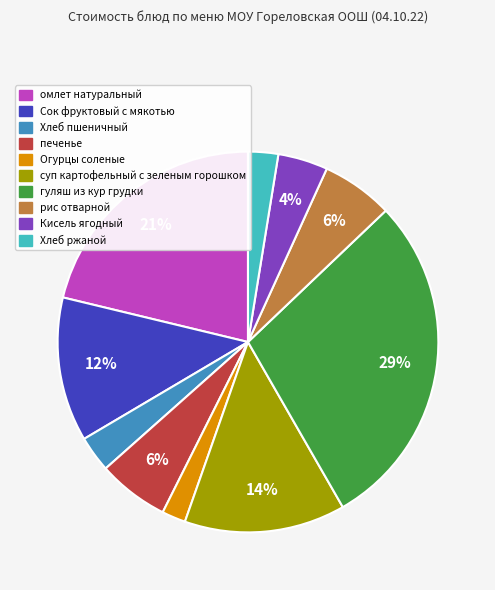

Which has a higher value, Кисель ягодный or Хлеб пшеничный?

Кисель ягодный